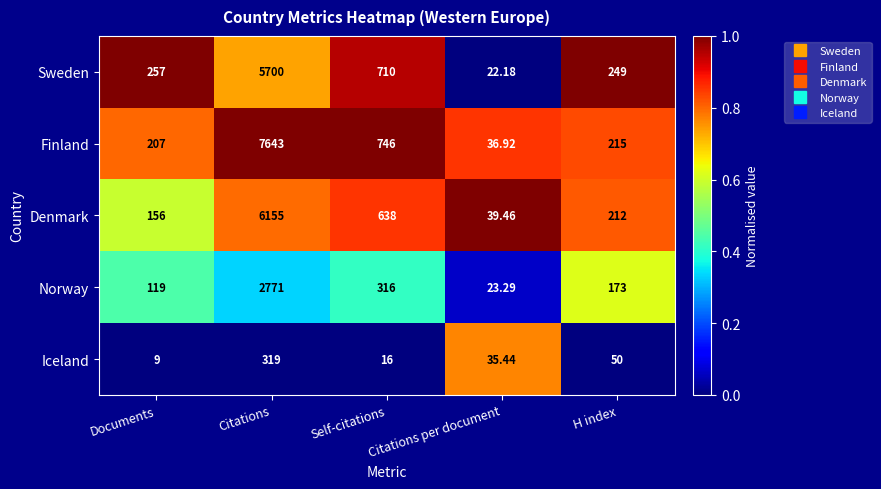

Which category has the highest value in the Sweden series?

Citations